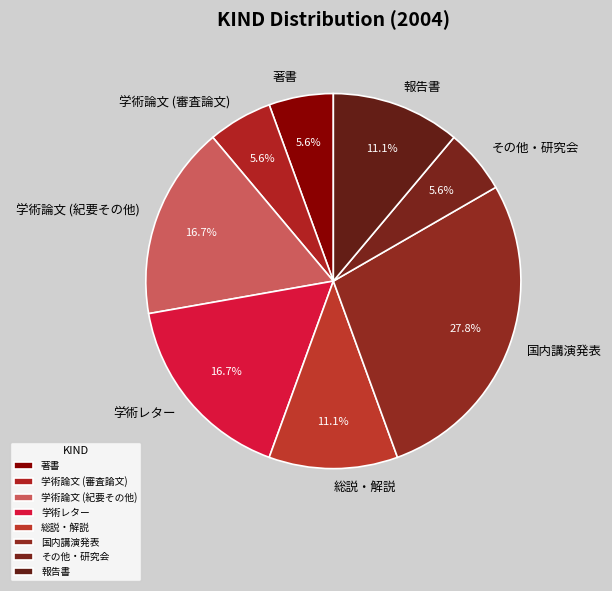

What is the ratio of the value at 学術レター to the value at 報告書?

1.5